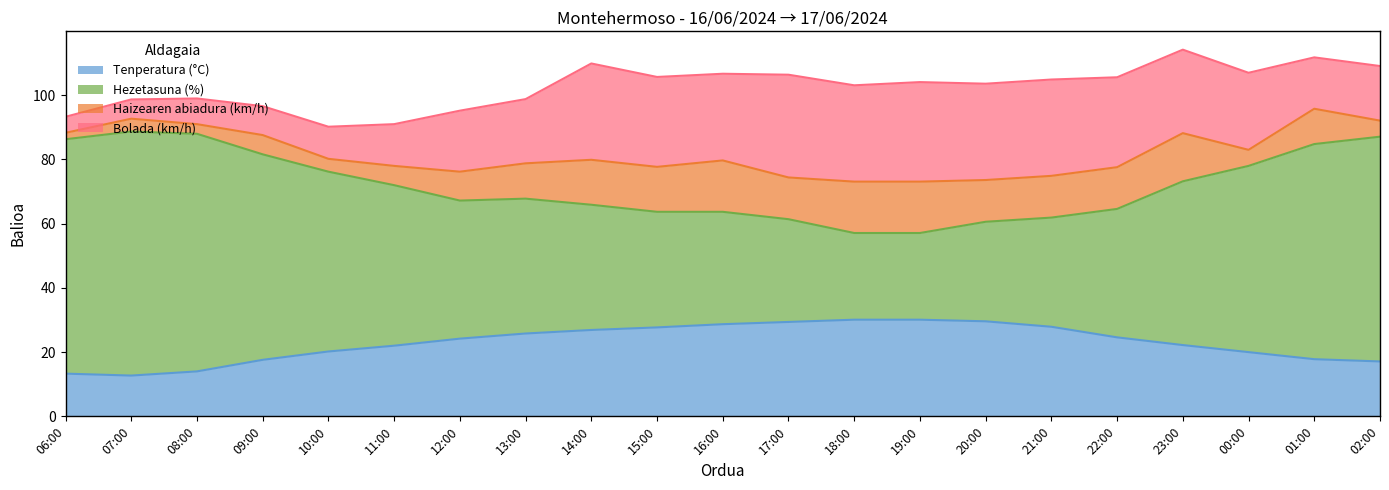

What is the lowest value of the Tenperatura (°C) series?

12.7